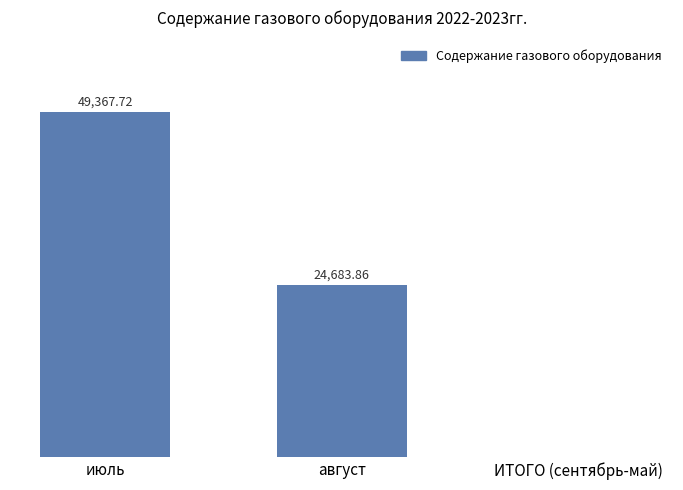

Which category has the highest value across all series?

июль